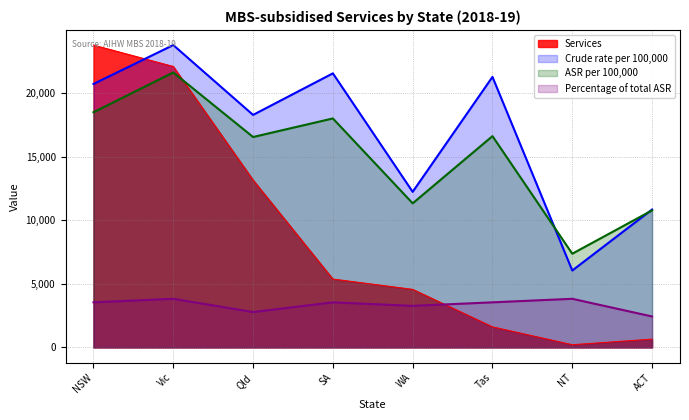

What are all the series names shown in the legend?

Services, Crude rate per 100,000, ASR per 100,000, Percentage of total ASR